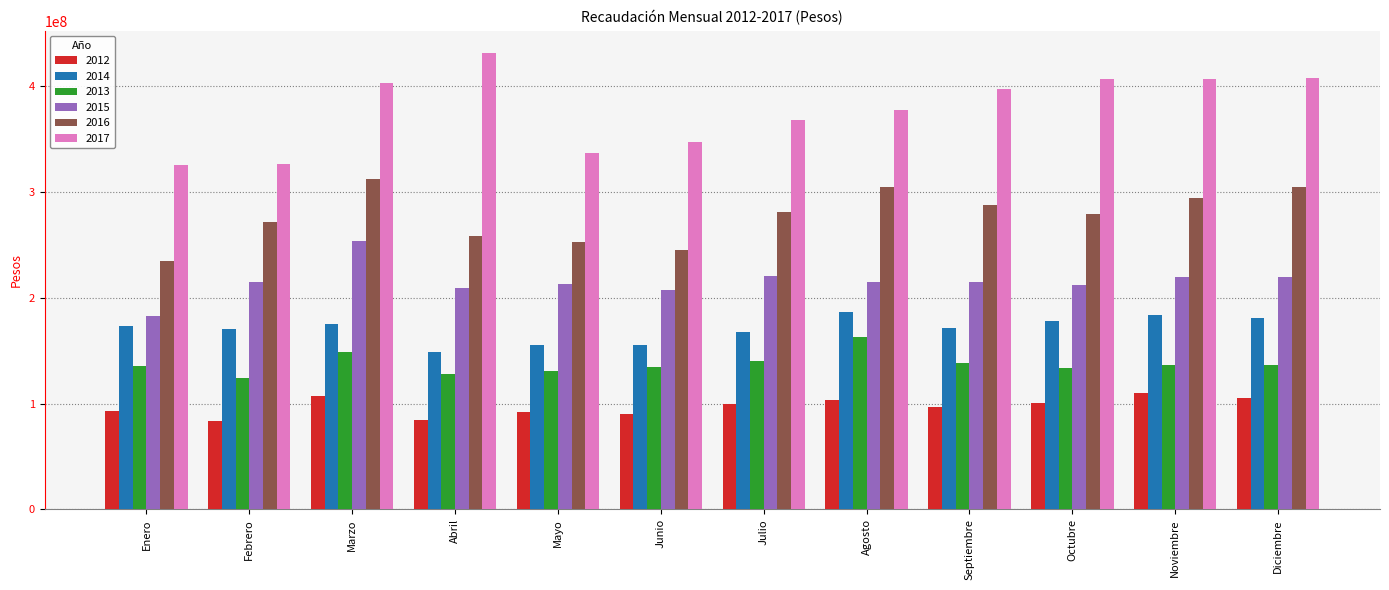

What is the maximum value shown in the chart?

431096195.2